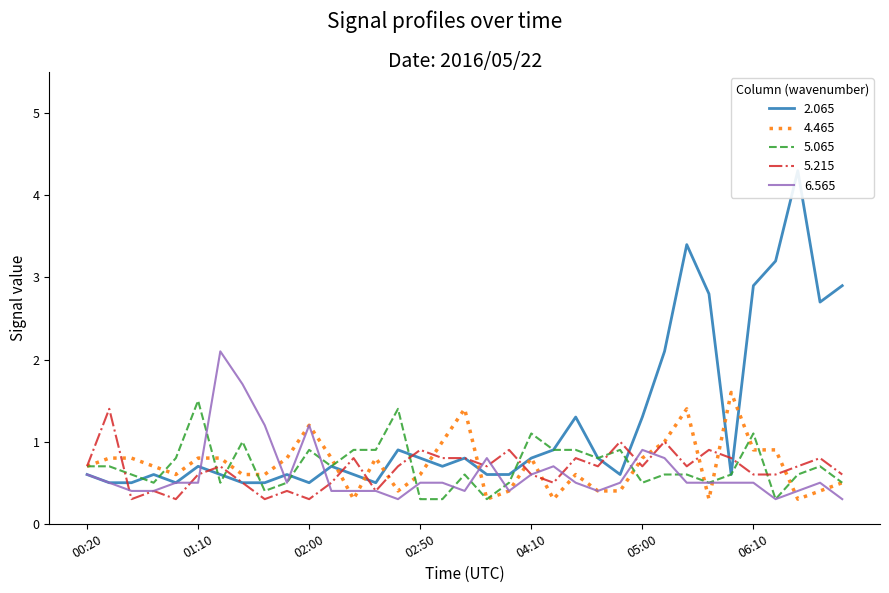

What is the label of the 34th point from the right?

00:30